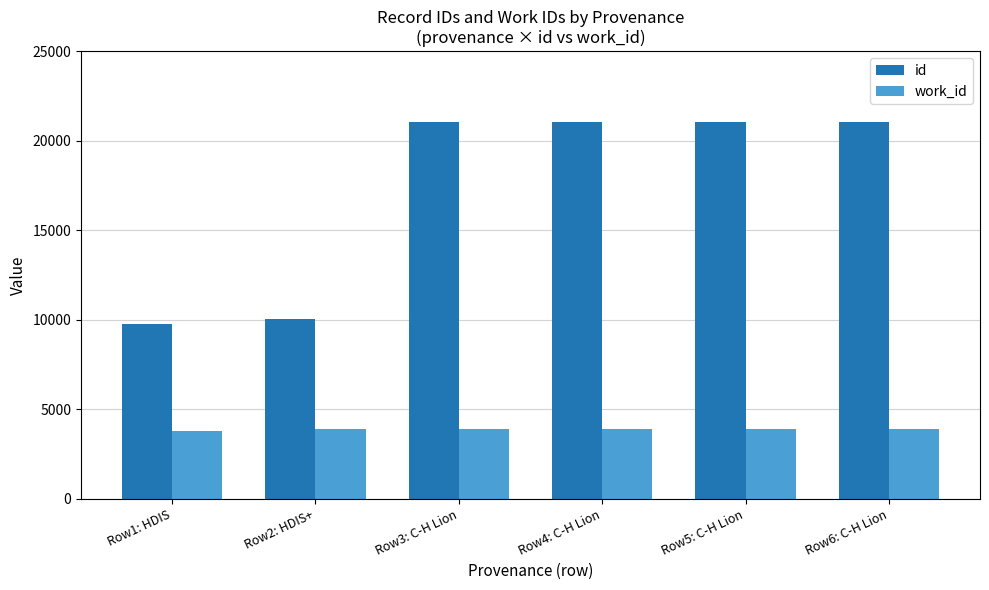

Which series has the largest range (max minus min)?

id